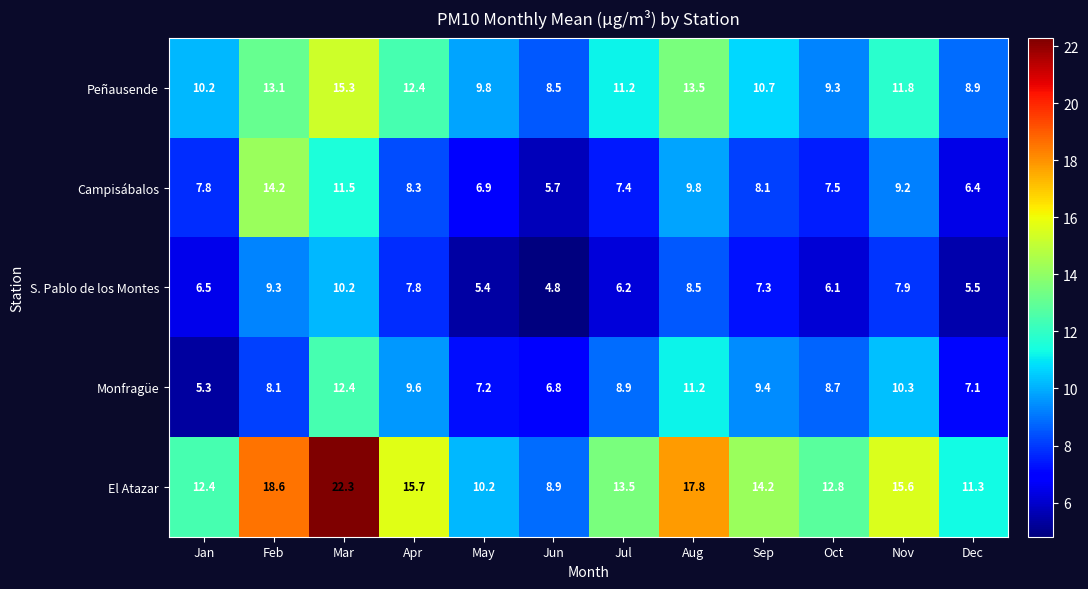

How many series are shown in this chart?

5